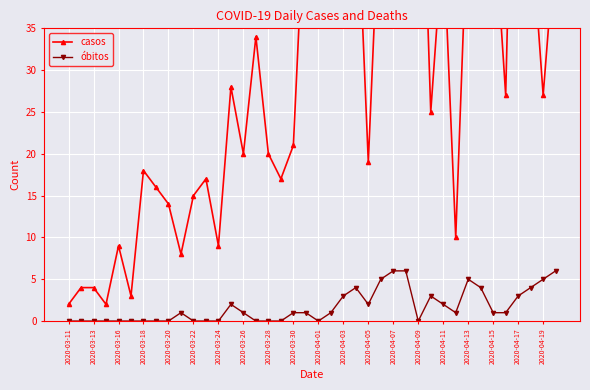

How many values in the casos series are below 27?

20